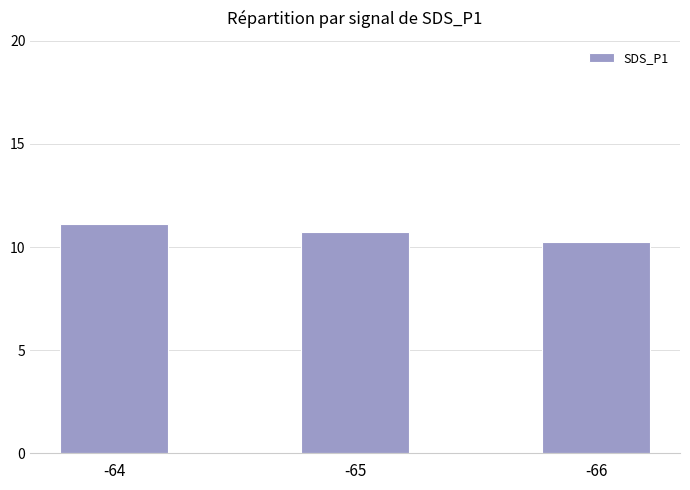

Approximately how many times larger is the value at -64 compared to -66?

1.1